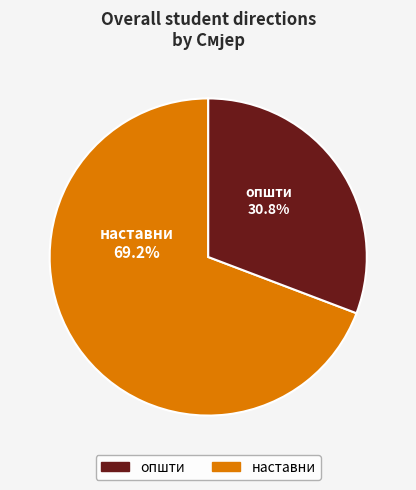

Is there any slice that represents more than half of the pie?

Yes